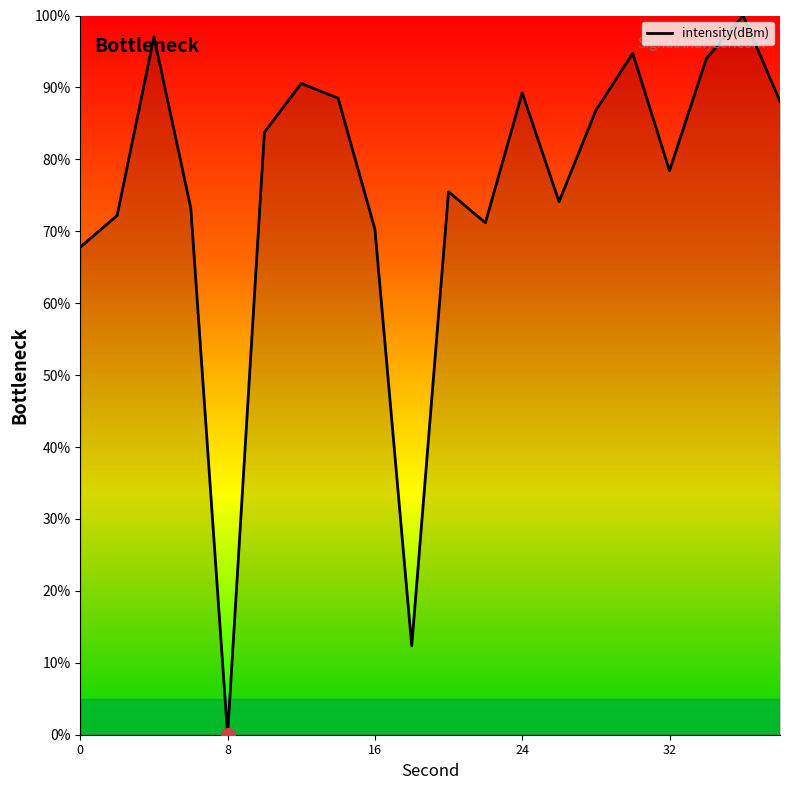

What is the average value?

75.4